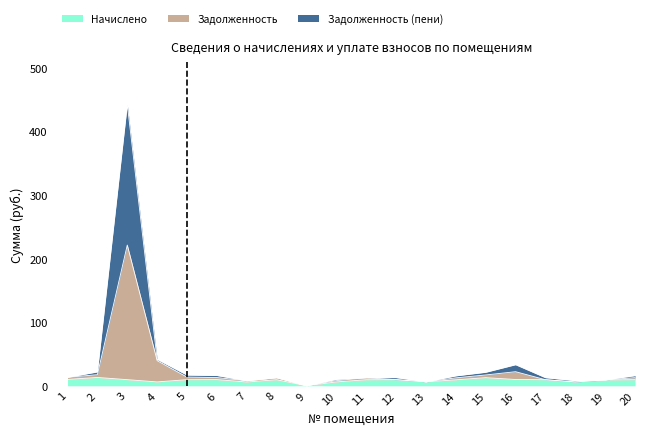

Rank the series at 20 from highest to lowest value.

Задолженность (пени), Задолженность, Начислено